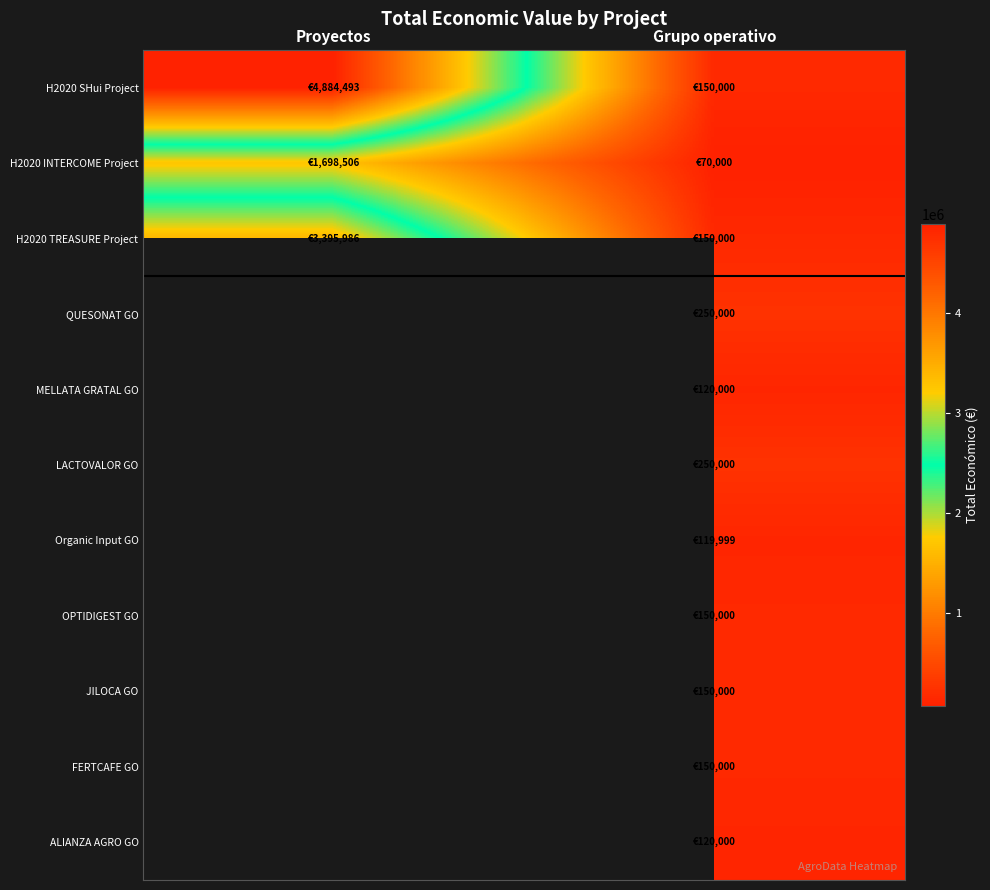

Is it true that LACTOVALOR GO equals 390843.4 at Grupo operativo?

False